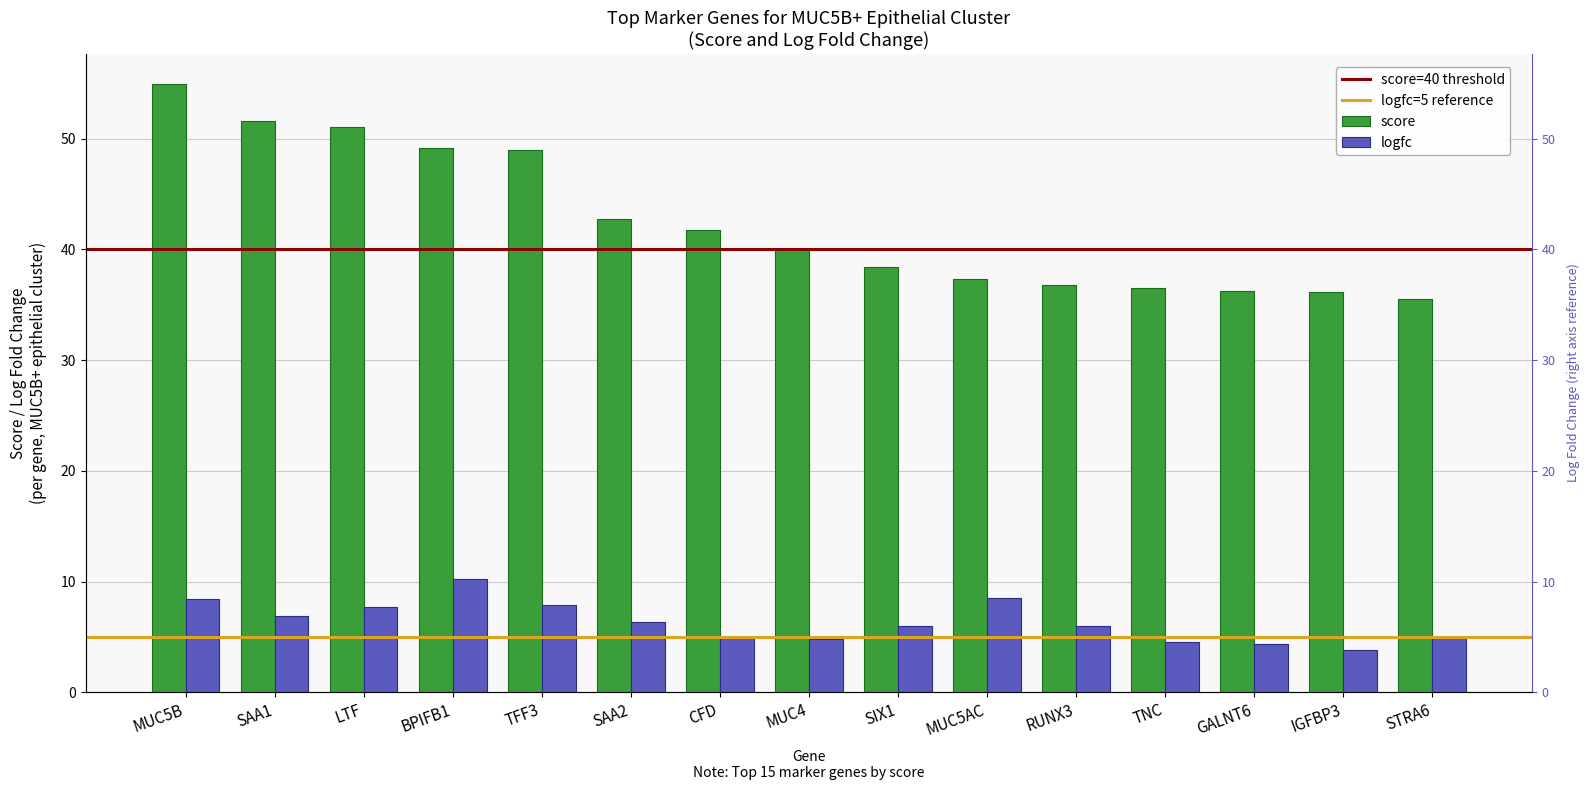

At which label does logfc reach its peak?

BPIFB1